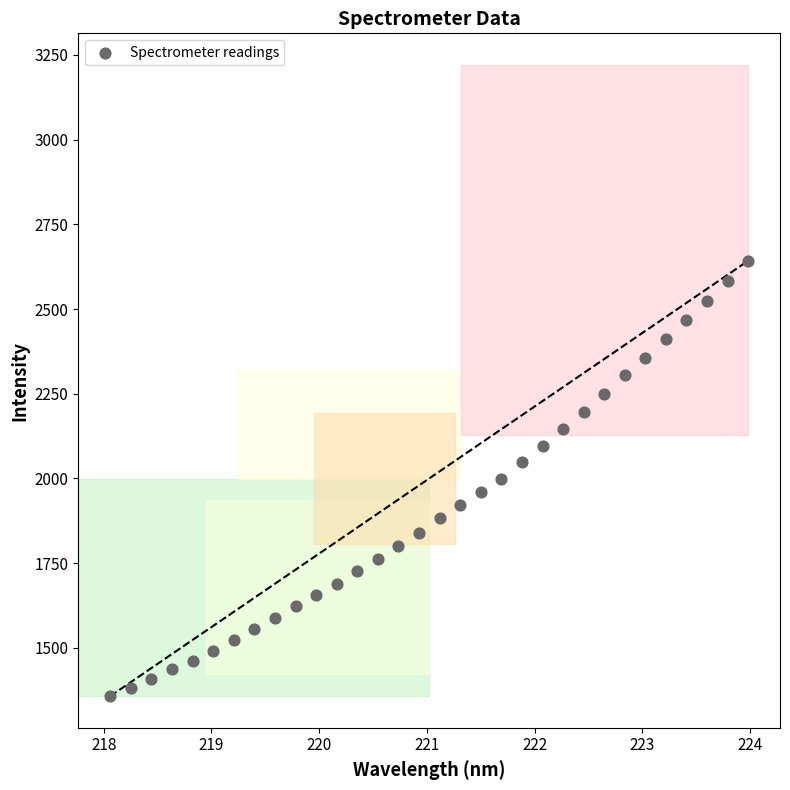

What is the range of X values (max minus min)?

5.9